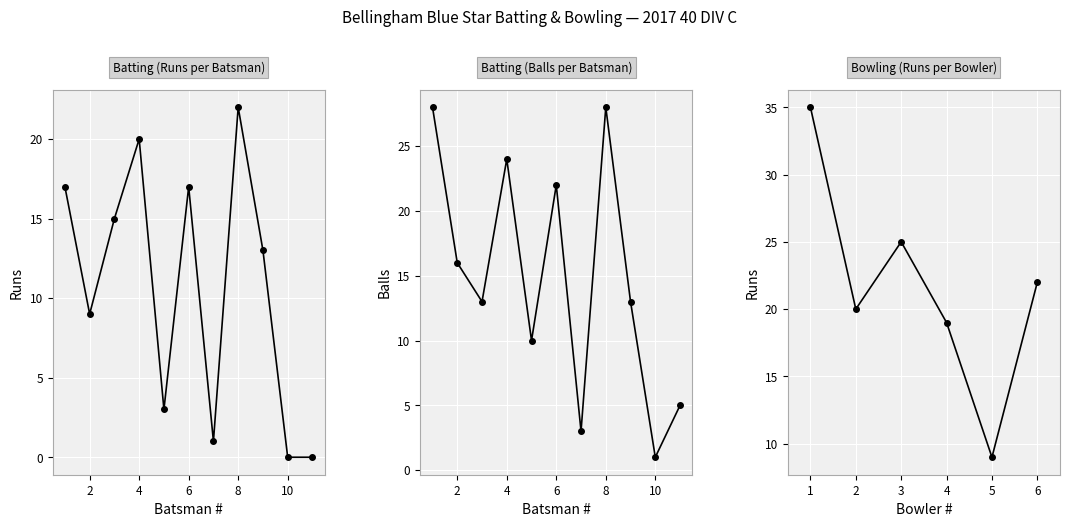

Reading right to left, extract all data points from this chart.

Runs: 0	0	13	22	1	17	3	20	15	9	17
Balls: 5	1	13	28	3	22	10	24	13	16	28